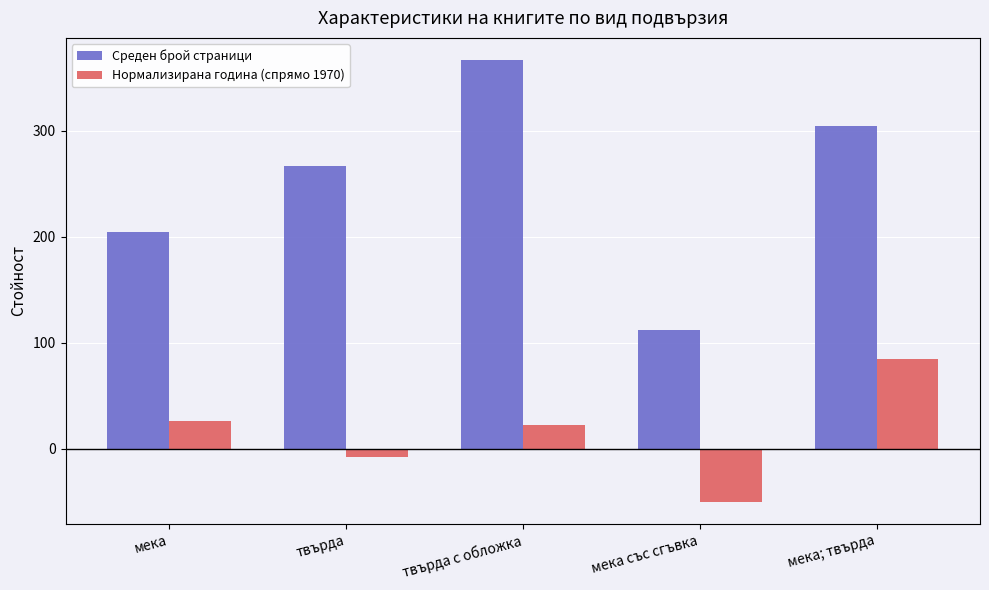

What is the difference between the maximum and second lowest values in the Нормализирана година (спрямо 1970) series?

93.2